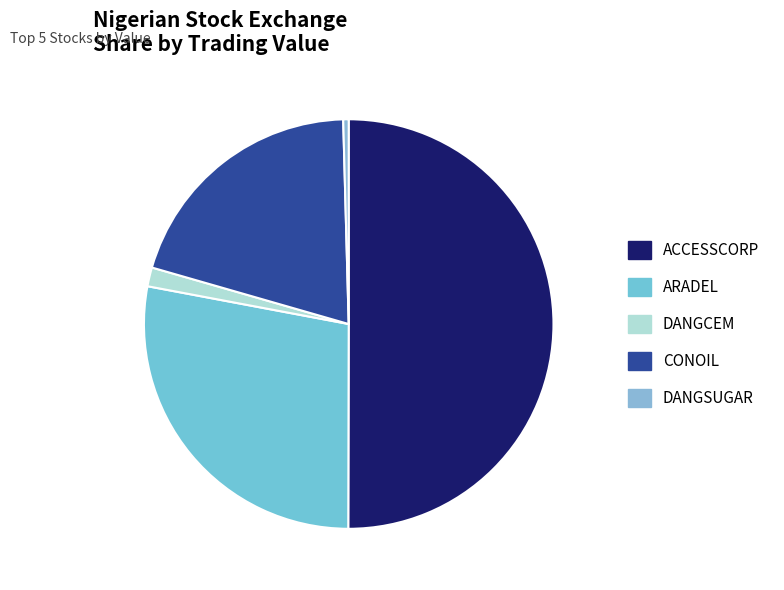

Is it true that DANGSUGAR is 14% of the pie?

False